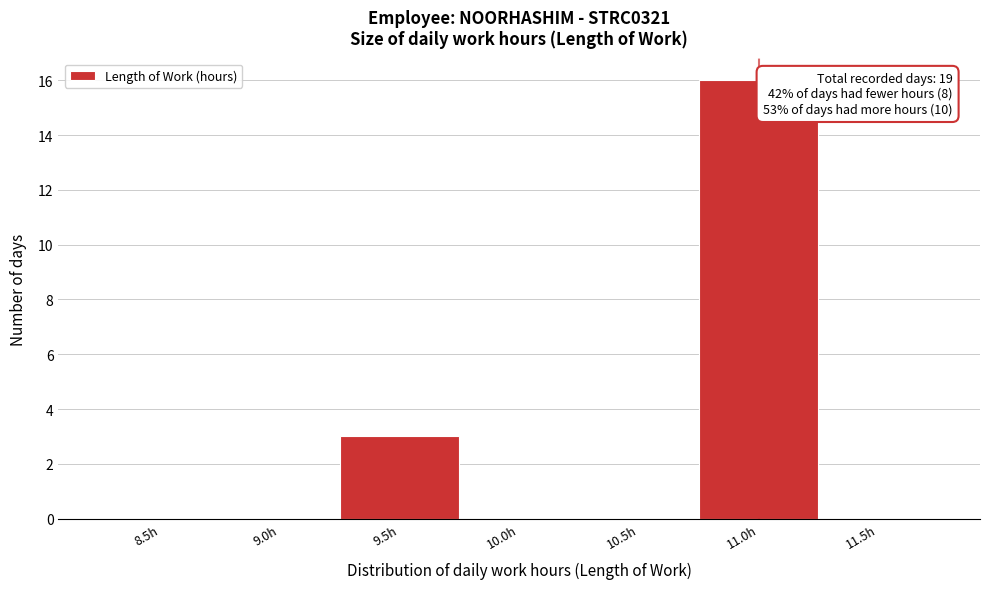

Reading left to right, transcribe all the data shown in this chart.

8.5h=0	9.0h=0	9.5h=3	10.0h=0	10.5h=0	11.0h=16	11.5h=0